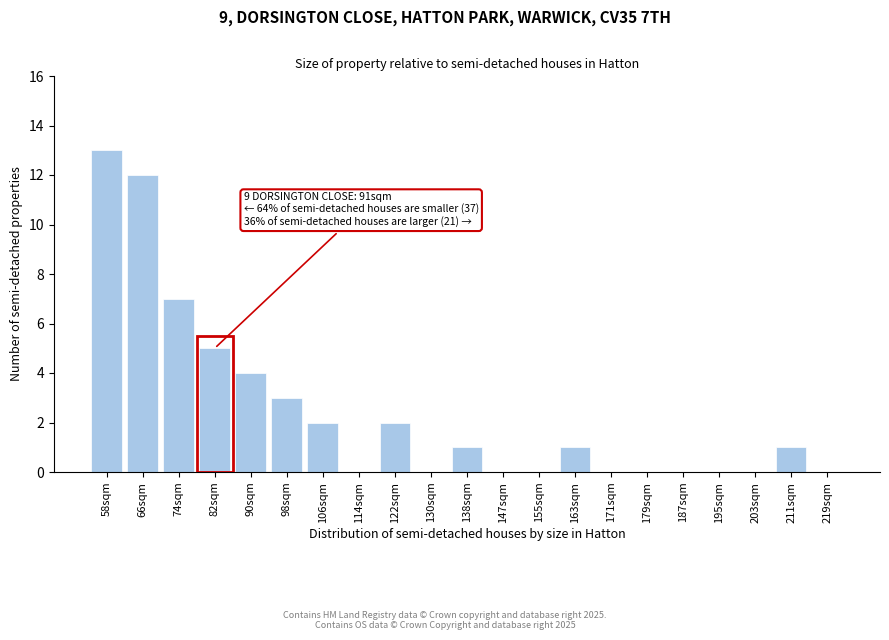

Reading left to right, list all the values displayed in this chart.

58sqm=13	66sqm=12	74sqm=7	82sqm=5	90sqm=4	98sqm=3	106sqm=2	114sqm=0	122sqm=2	130sqm=0	138sqm=1	147sqm=0	155sqm=0	163sqm=1	171sqm=0	179sqm=0	187sqm=0	195sqm=0	203sqm=0	211sqm=1	219sqm=0